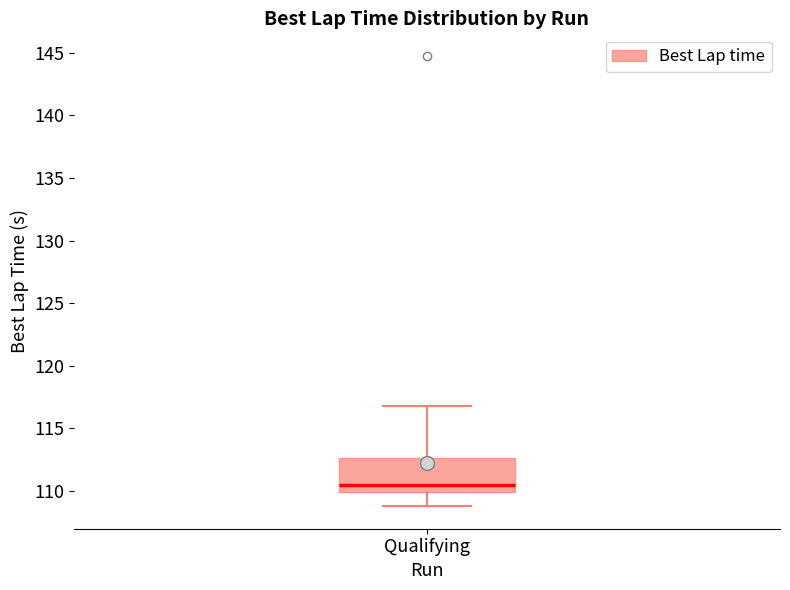

Read this box plot against the y-axis: the position of the median line, the range covered by the box, and the ends of both whiskers. The values are not printed on the chart, so give them approximately, as read against the axis.

median 110.5, box 110.0 to 112.5, whiskers 109.0 to 117.0